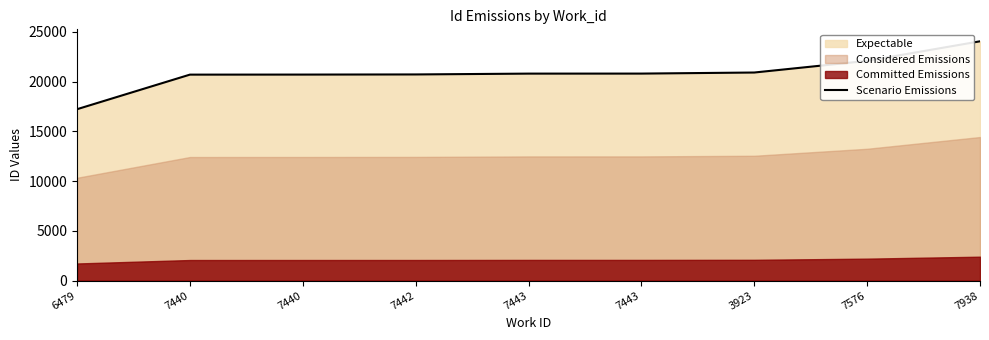

Reading right to left, what are all the values shown in this chart?

7938=24060	7576=22093	3923=20921	7443=20814	7443=20811	7442=20728	7440=20714	7440=20709	6479=17233